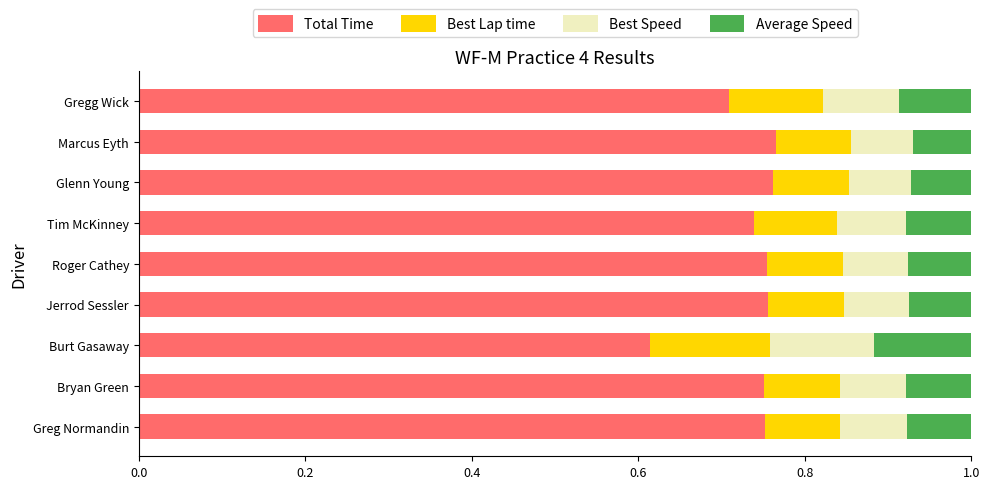

What is the sum of all Total Time values?

6.6